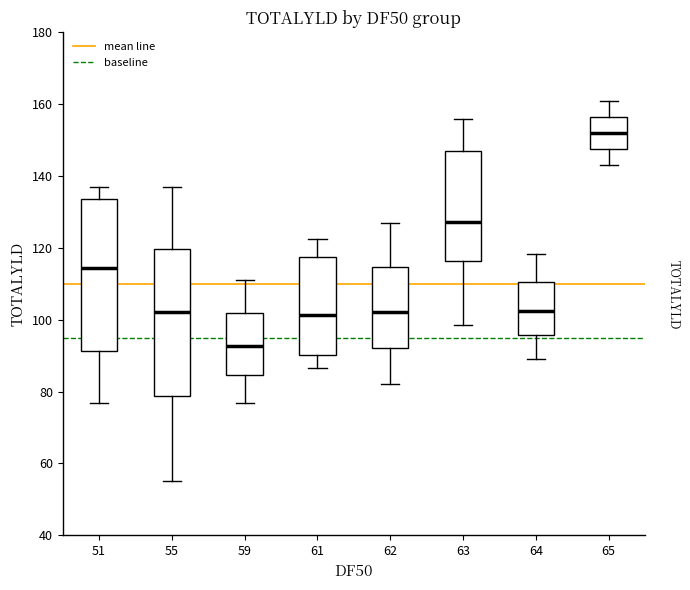

Reading left to right, transcribe this box plot: for each box, give where its median line is, the range the box spans, and where its two whiskers end, as read against the y-axis. The values are not printed on the chart, so give them approximately, as read against the axis.

51: median 114, box 92 to 134, whiskers 76 to 138
55: median 102, box 78 to 120, whiskers 56 to 138
59: median 92, box 84 to 102, whiskers 76 to 112
61: median 102, box 90 to 118, whiskers 86 to 122
62: median 102, box 92 to 114, whiskers 82 to 126
63: median 128, box 116 to 146, whiskers 98 to 156
64: median 102, box 96 to 110, whiskers 90 to 118
65: median 152, box 148 to 156, whiskers 144 to 160